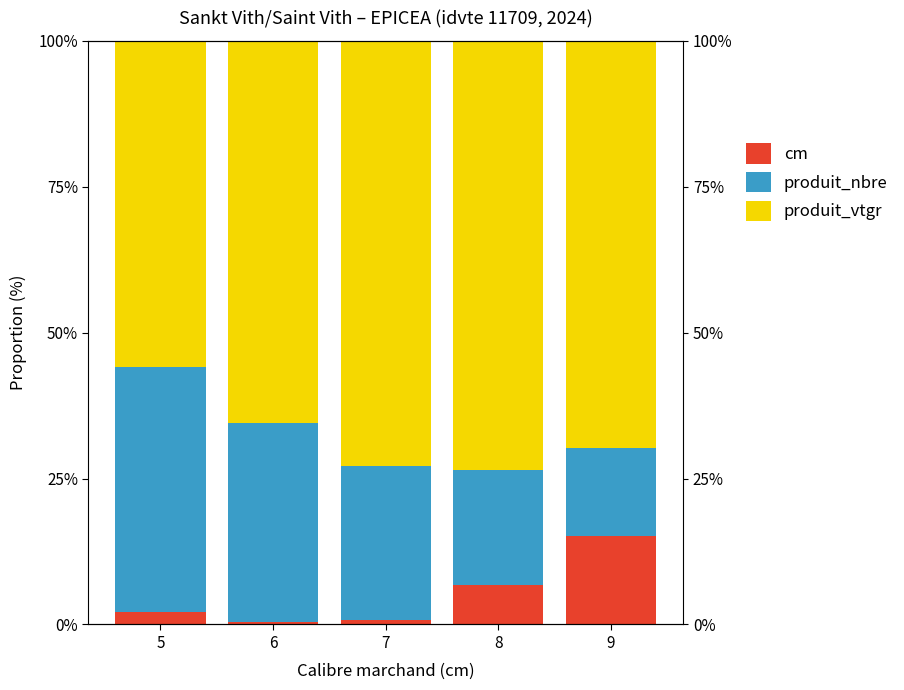

Is it true that produit_nbre equals 28.3 at 8?

False